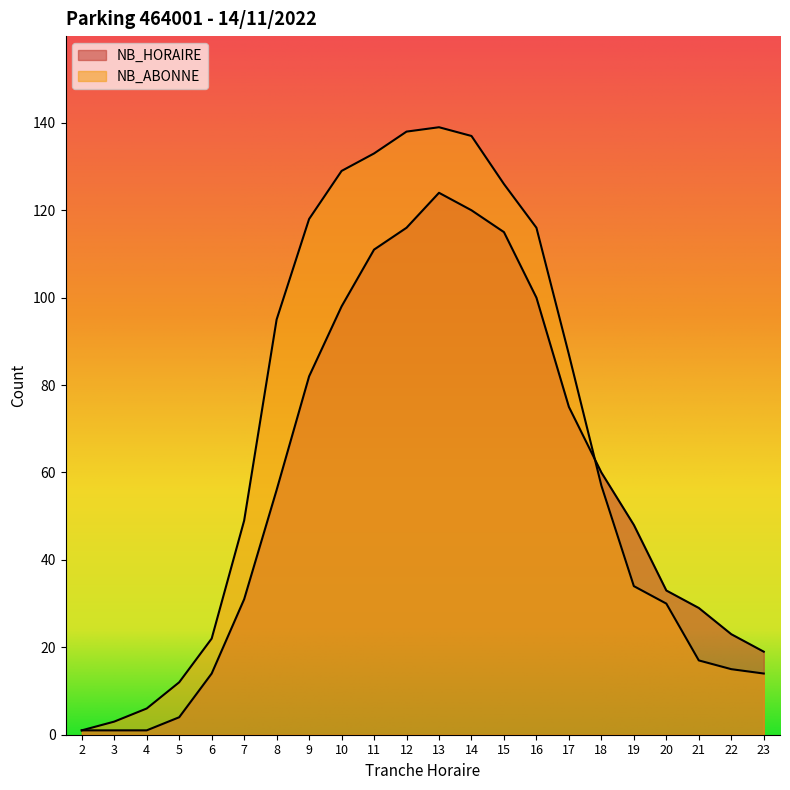

Which has a higher value, 13 or 5?

13